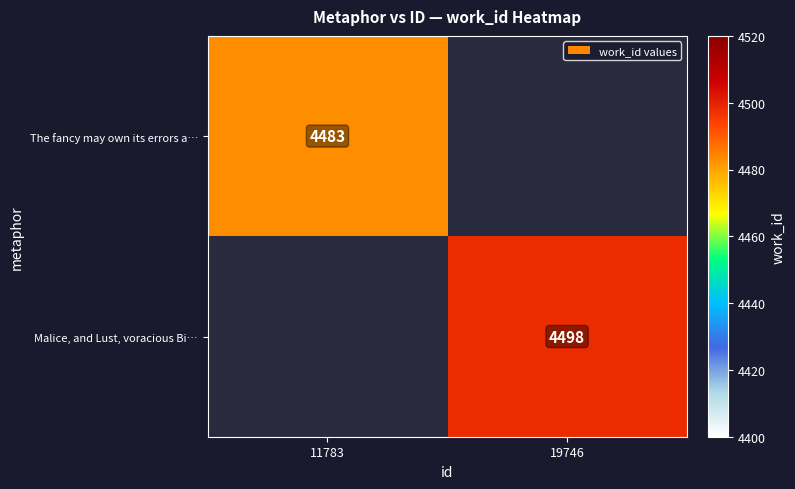

What is the total value across all series at 11783?

4483